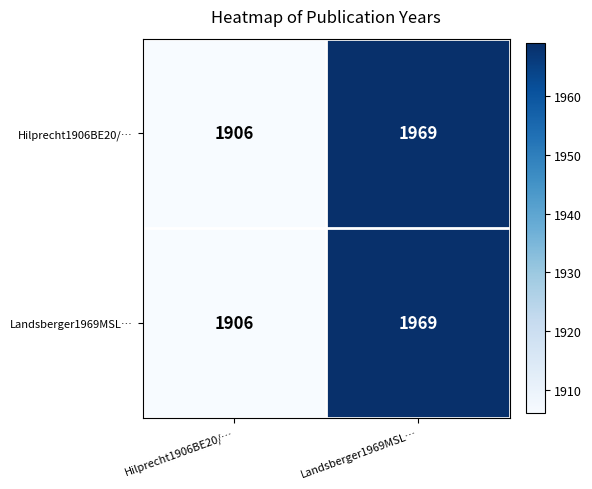

What is the approximate value of Hilprecht1906BE20/… at Hilprecht1906BE20/…, to the nearest 5?

1905